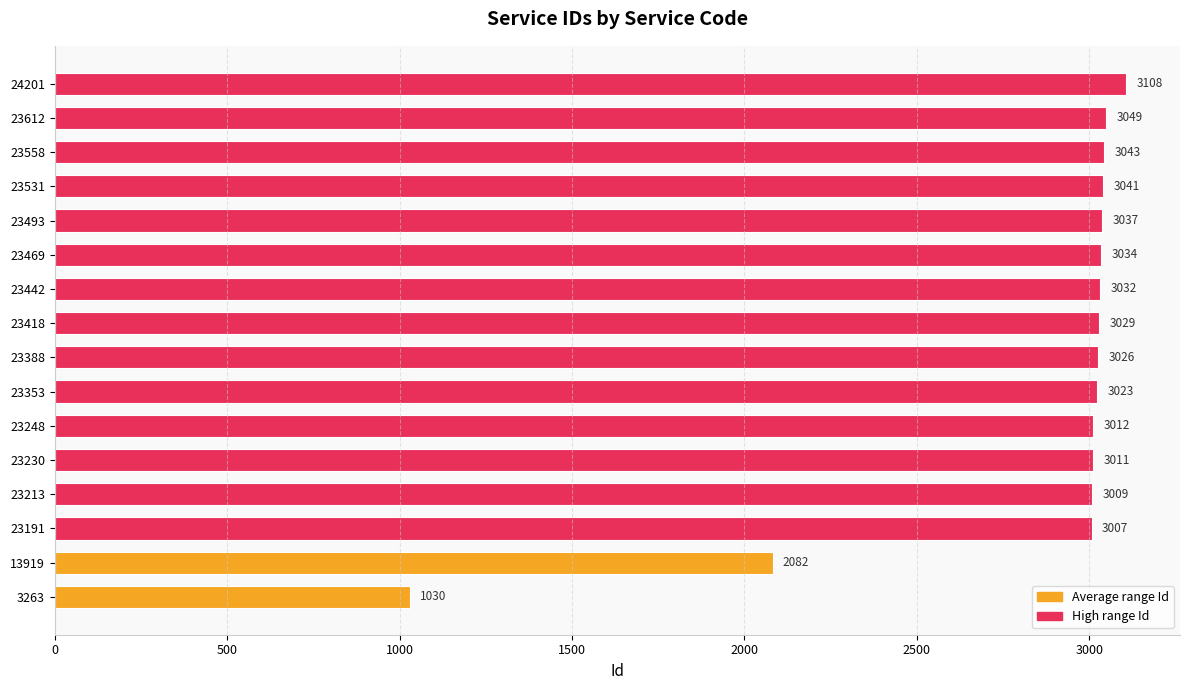

Rank the categories by value from lowest to highest.

3263, 13919, 23191, 23213, 23230, 23248, 23353, 23388, 23418, 23442, 23469, 23493, 23531, 23558, 23612, 24201